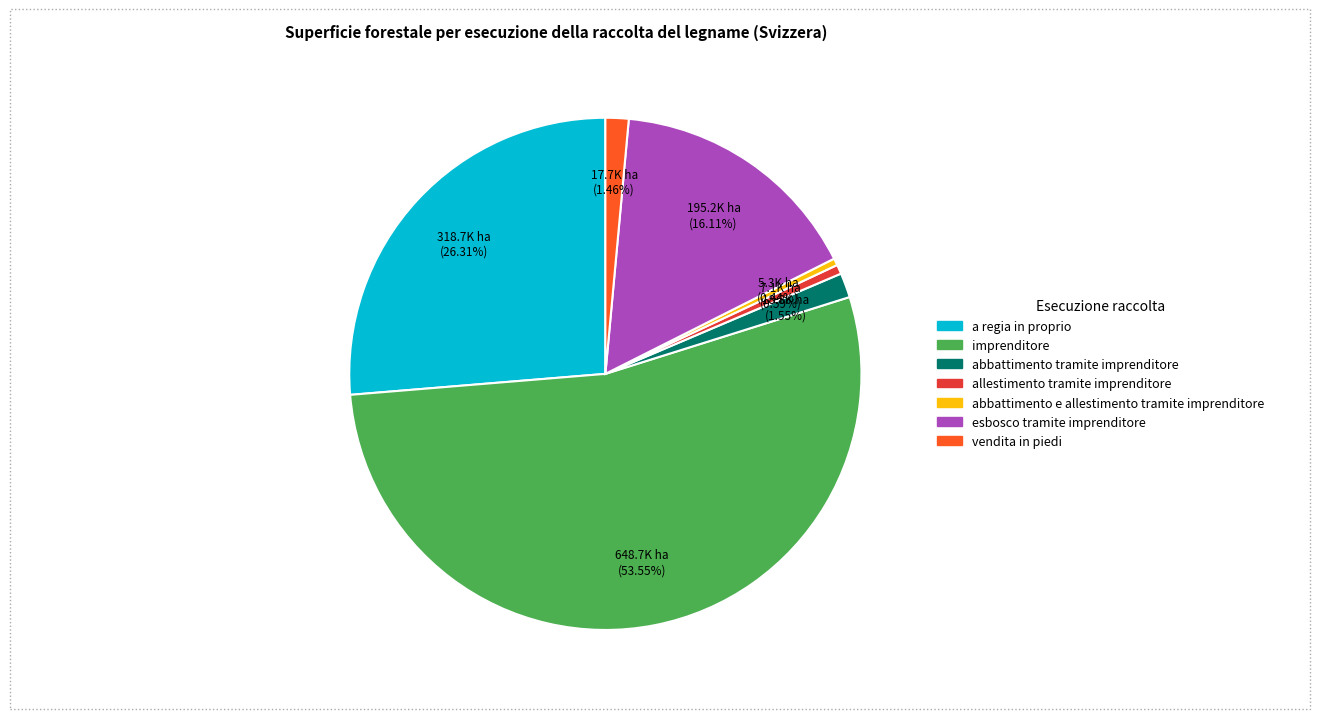

True or false: abbattimento e allestimento tramite imprenditore accounts for 0% of the total.

True